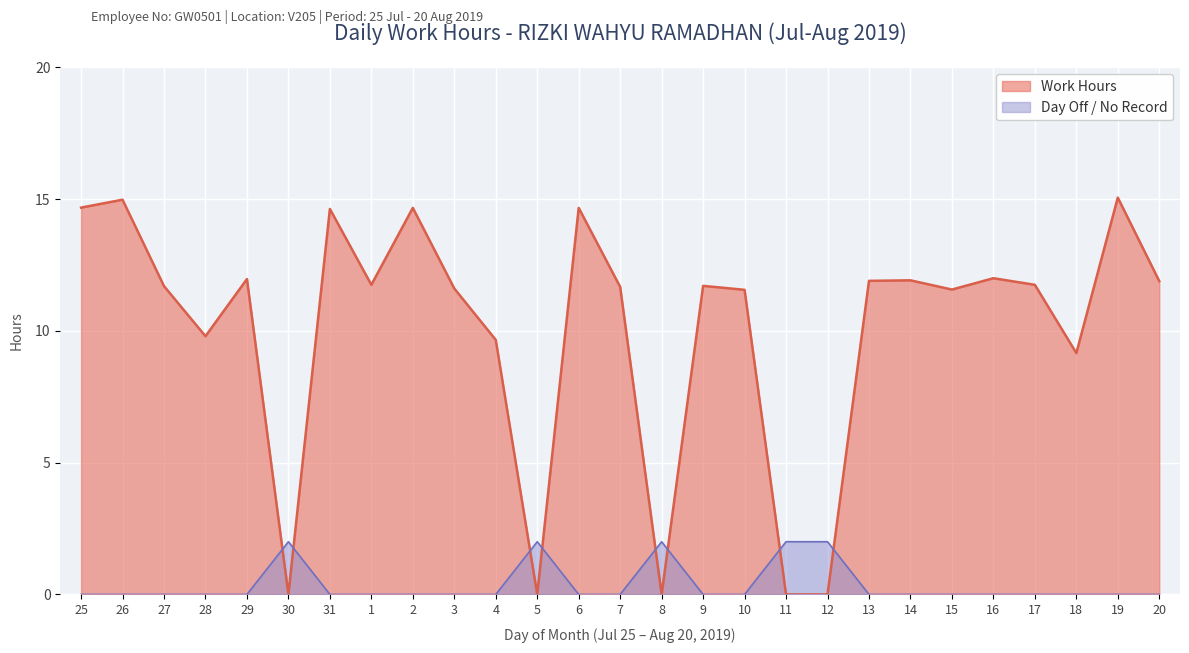

Count the number of categories in the chart.

27